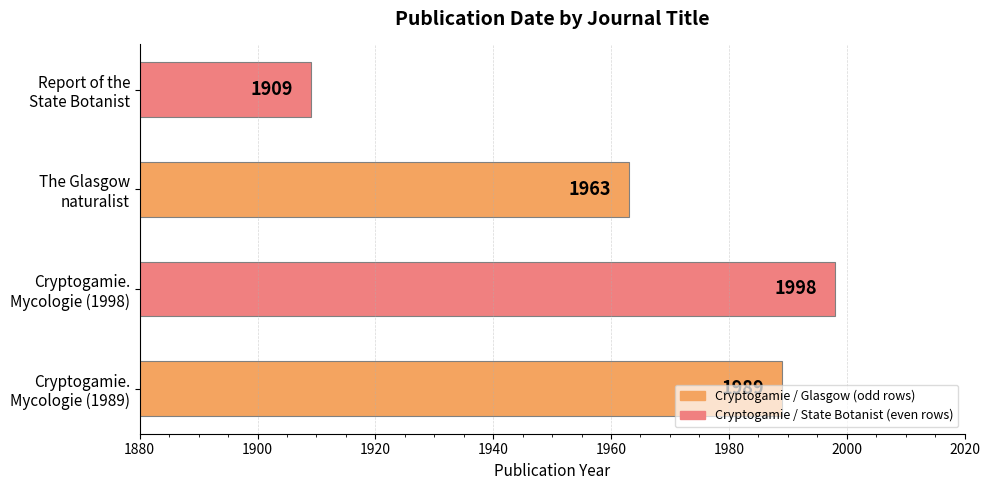

Are the bars horizontal?

Yes